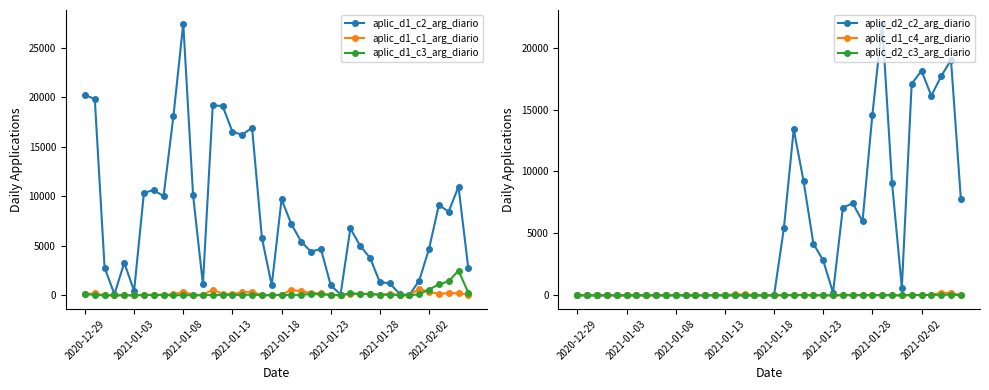

What position from the left is 23?

24